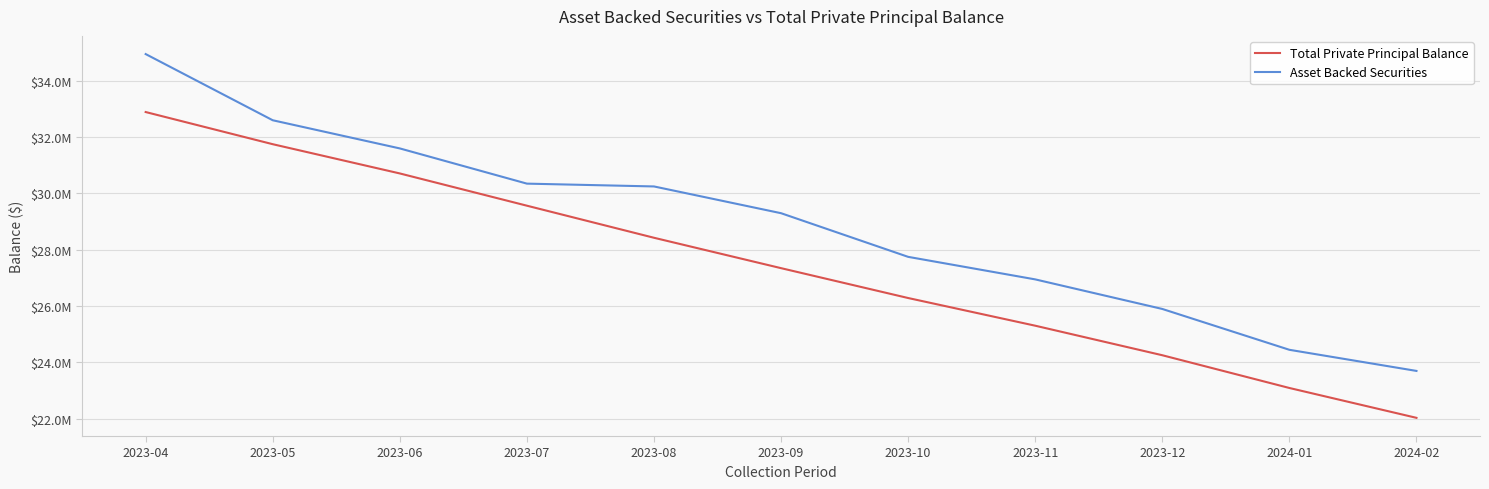

Does the chart have visible grid lines?

Yes